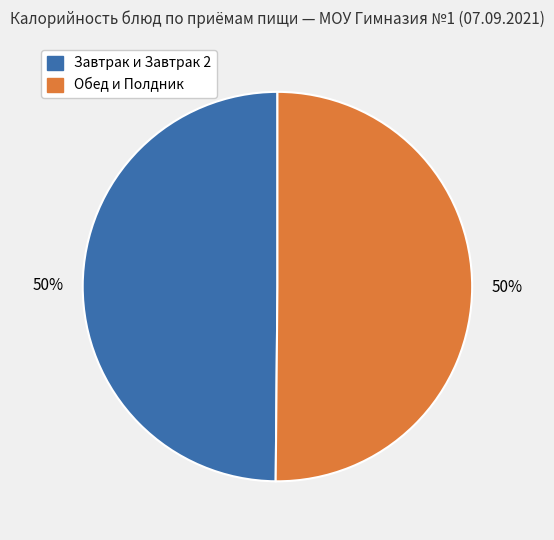

To the nearest percent, what is the average slice percentage?

50%